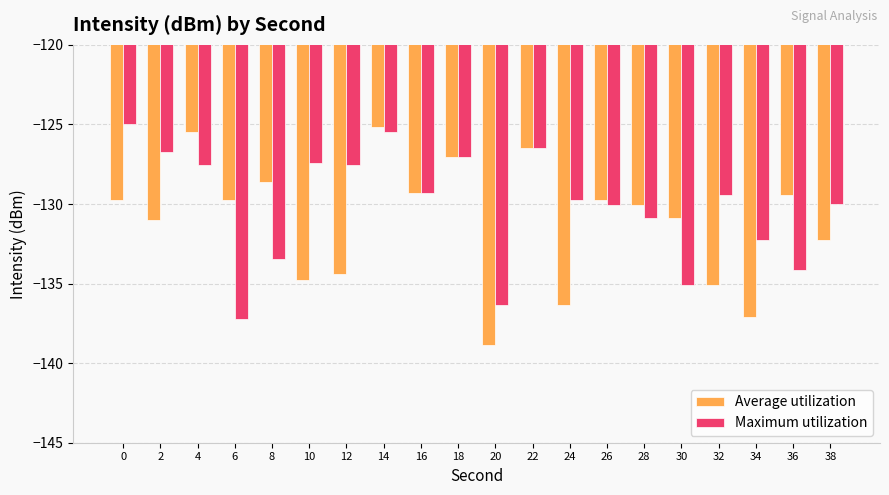

Is it true that Maximum utilization equals -30.6 at 38?

False